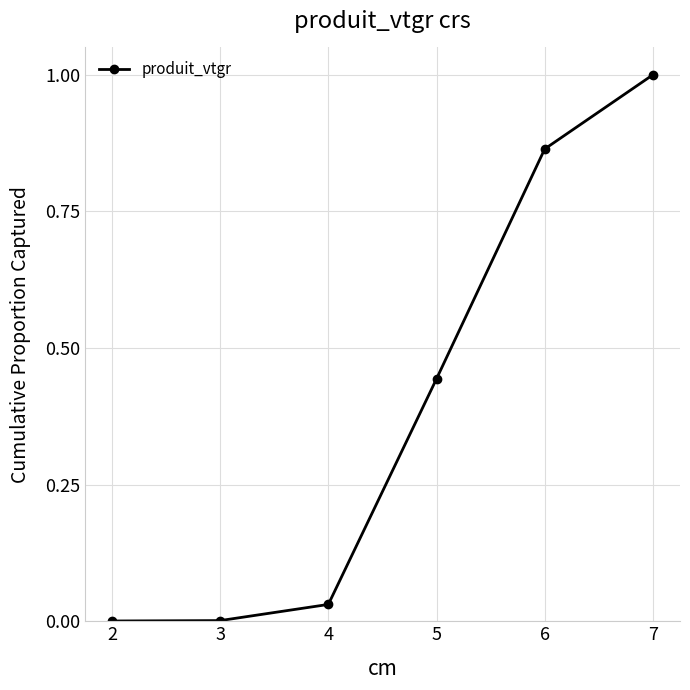

How many series are shown in this chart?

1